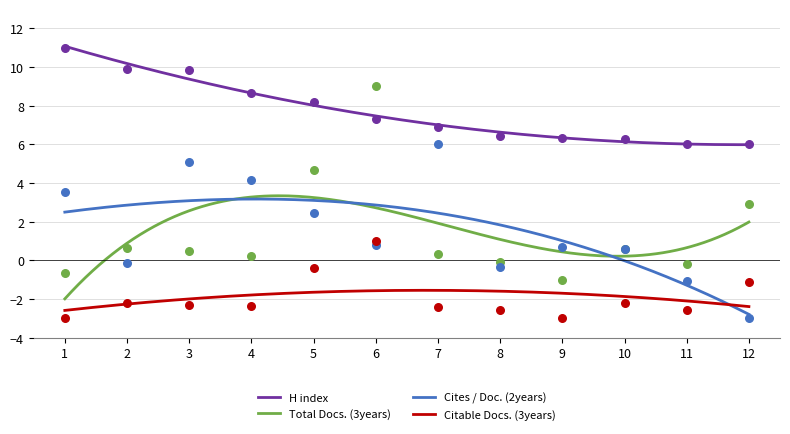

What are all the series names shown in the legend?

H index, Cites / Doc. (2years), Total Docs. (3years), Citable Docs. (3years)